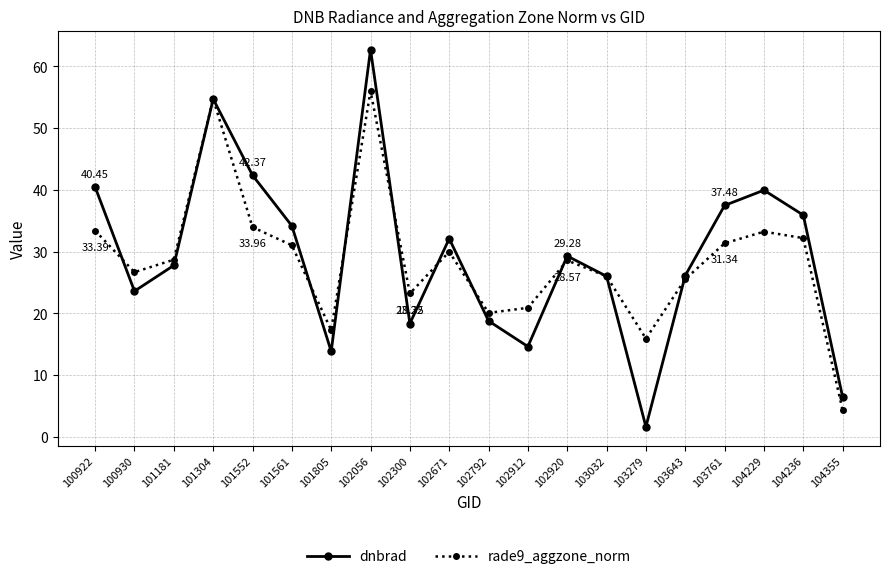

At which category is the sum across all series the highest?

102056